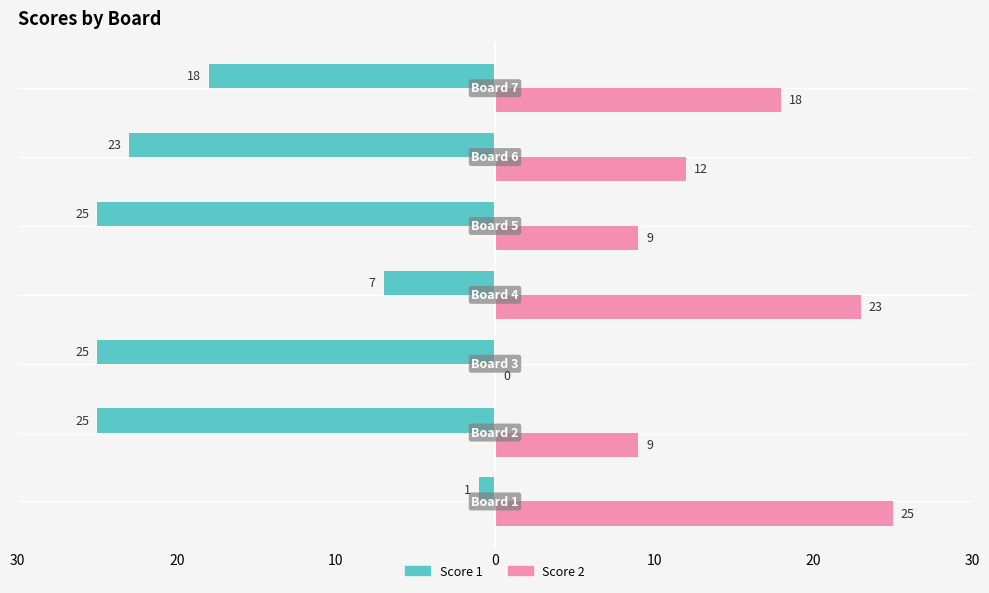

What are all the series names shown in the legend?

Score 1, Score 2